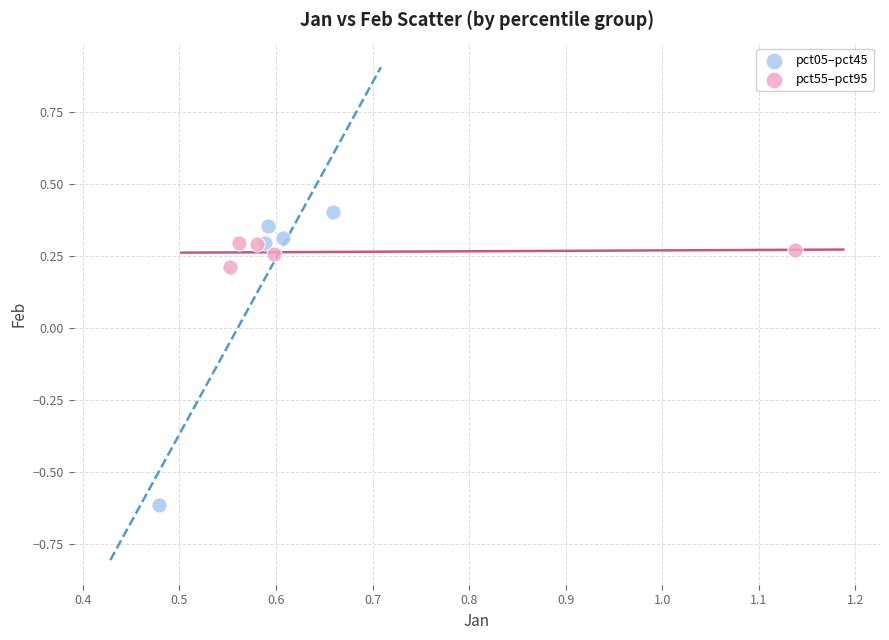

Which series reaches the maximum Y coordinate?

pct05–pct45